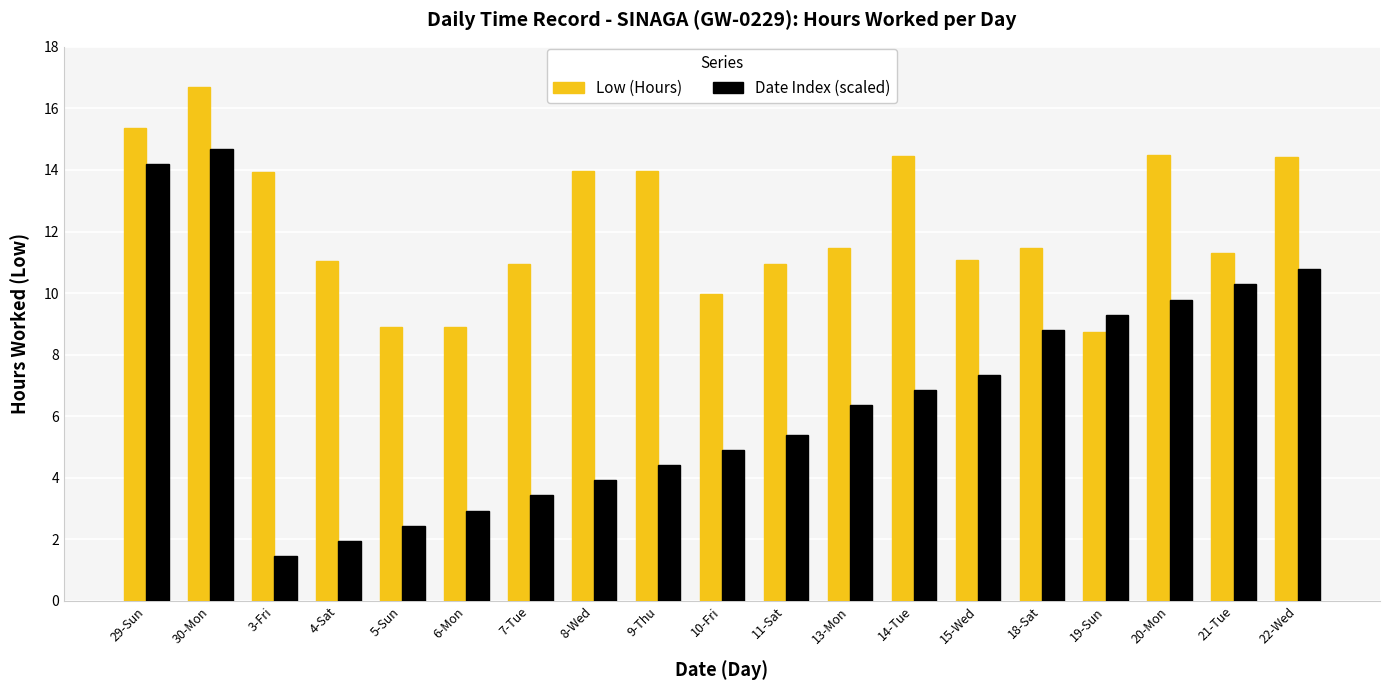

What is the smallest value displayed?

1.5